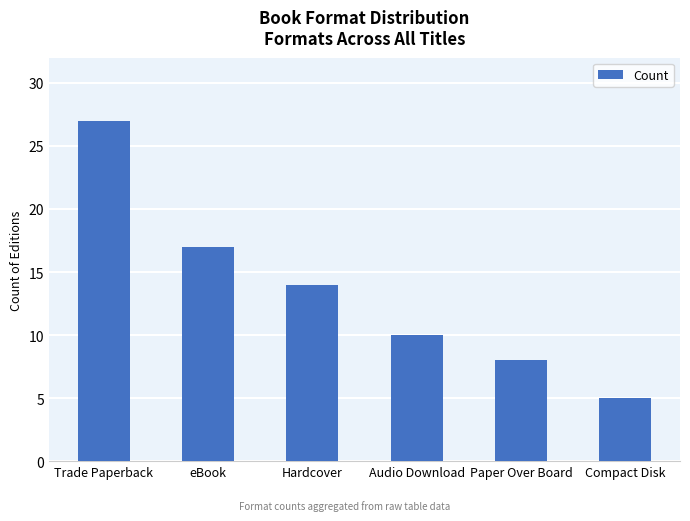

Approximately how many times larger is the value at eBook compared to Paper Over Board?

2.1